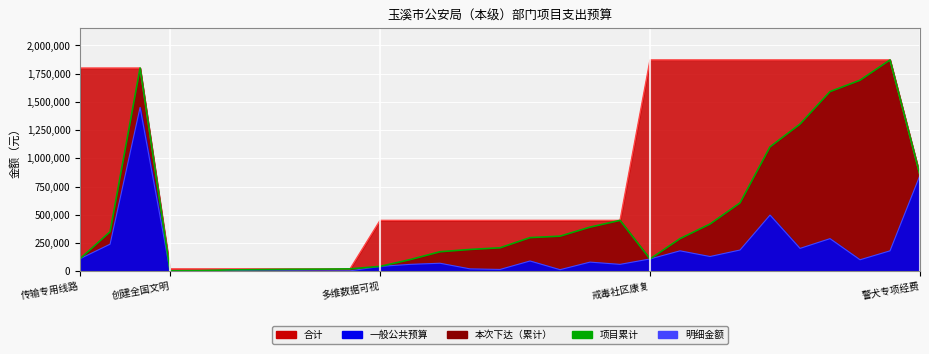

What is the difference between the second highest and minimum values in the 项目累计 series?

1797500